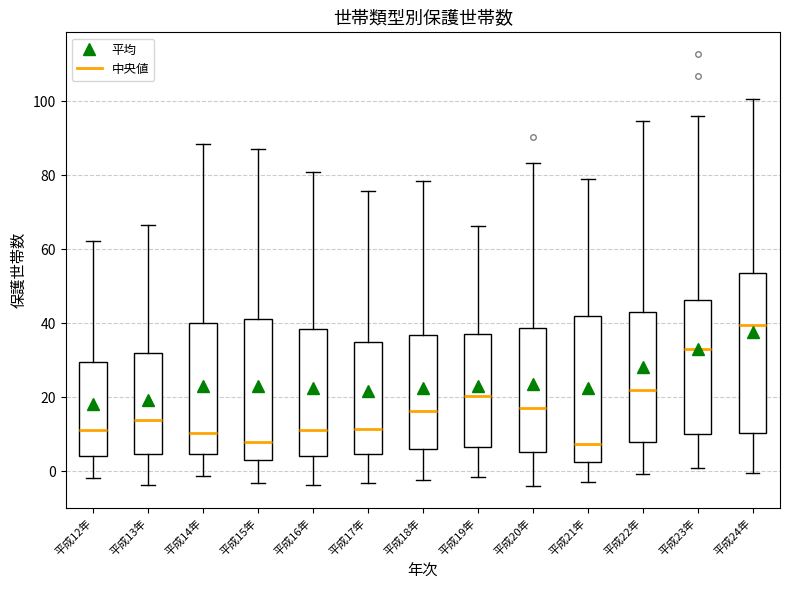

Comparing the boxes themselves (not the whiskers), which one is the tallest?

平成24年